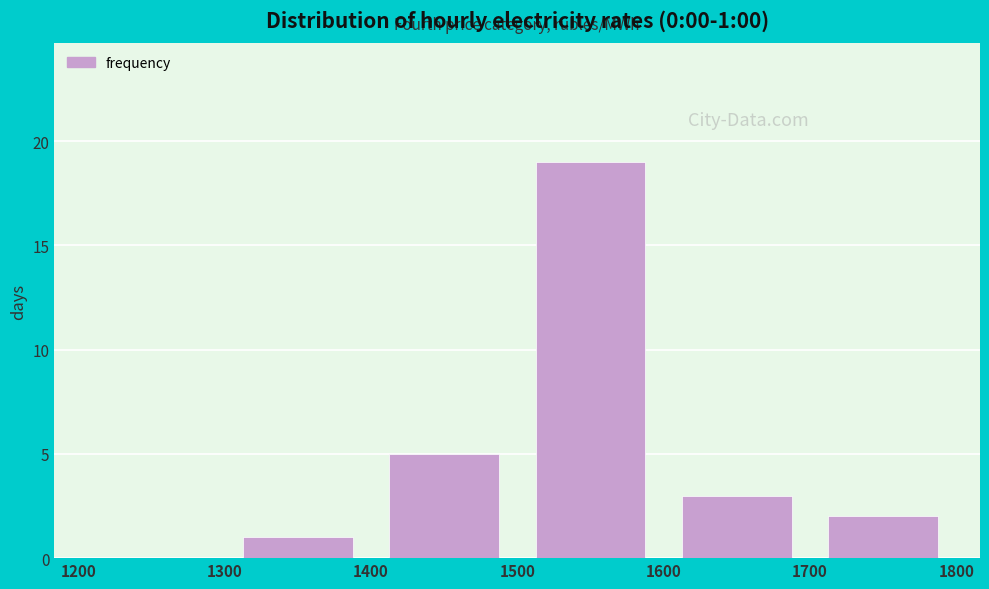

Which range on the x-axis has the tallest bar?

1500 to 1600